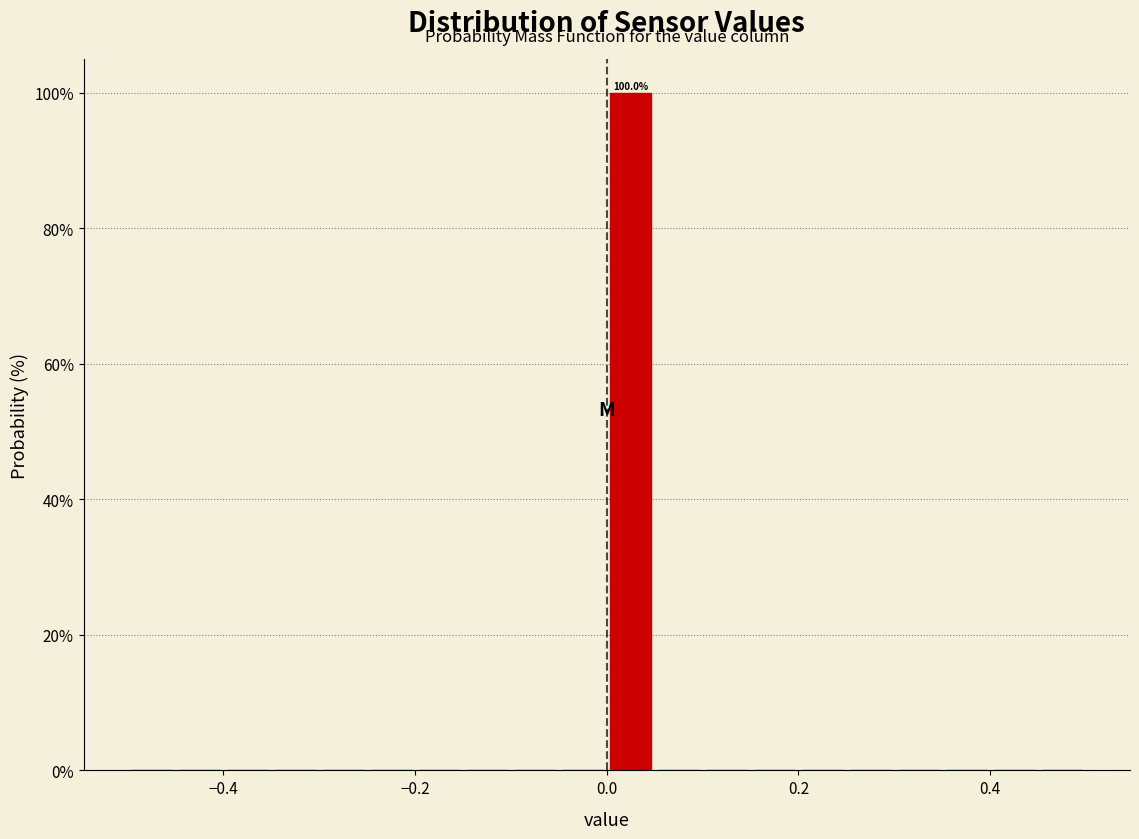

Read against the x-axis, roughly where is the centre of the tallest bar?

0.02